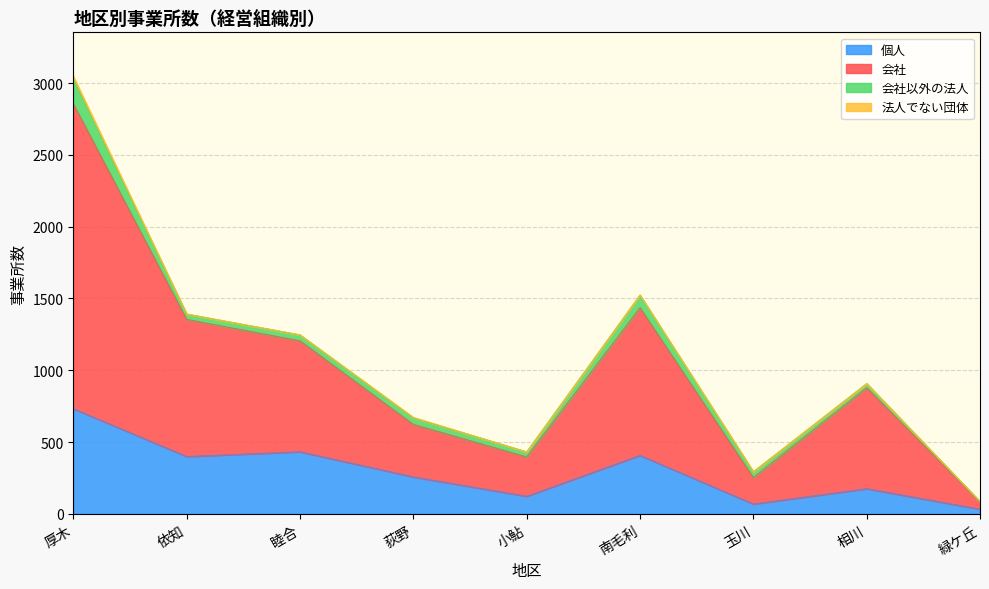

The value of 個人 at 緑ケ丘 is 32. True or false?

True